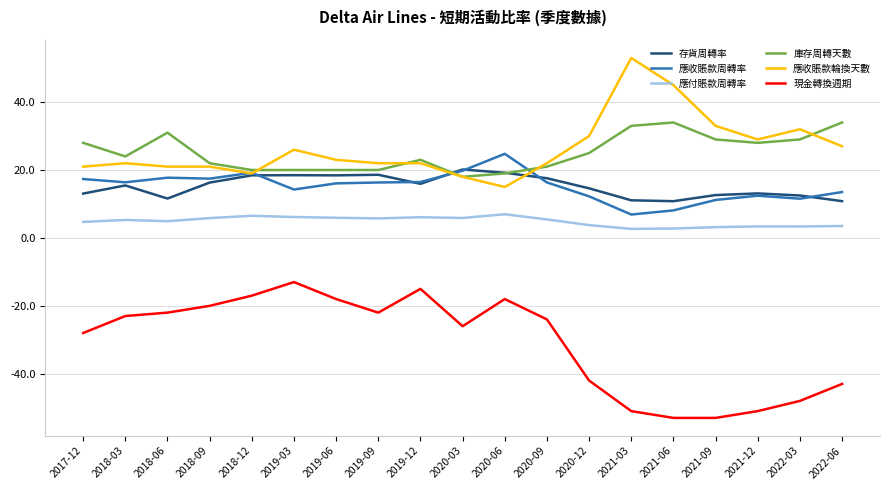

What is the spread (max minus min) of values at 2019-09?

44.0